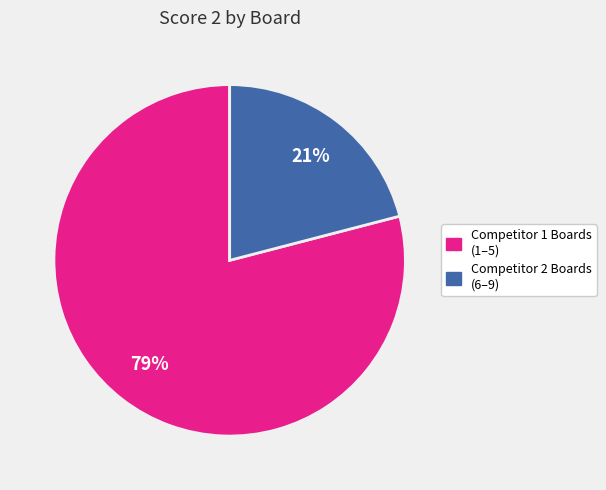

Is there a majority slice in this chart?

Yes